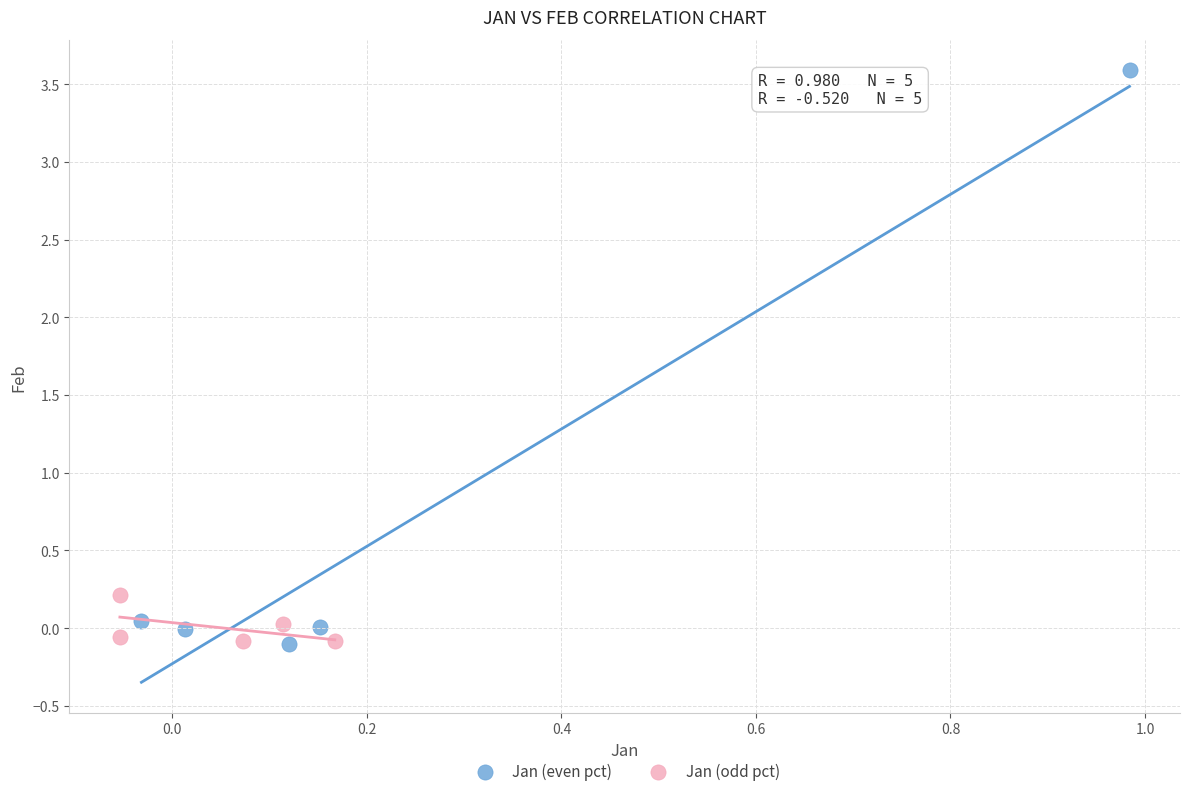

What are all the series names shown in the legend?

Jan (even pct), Jan (odd pct)